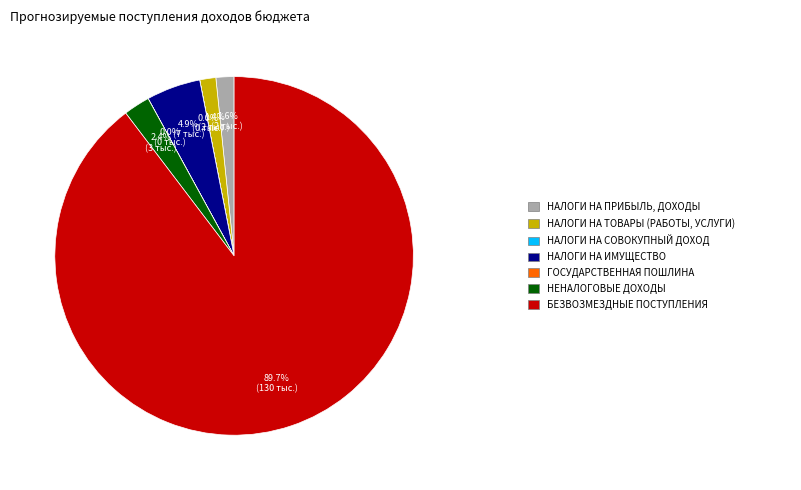

Is there a majority slice in this chart?

Yes